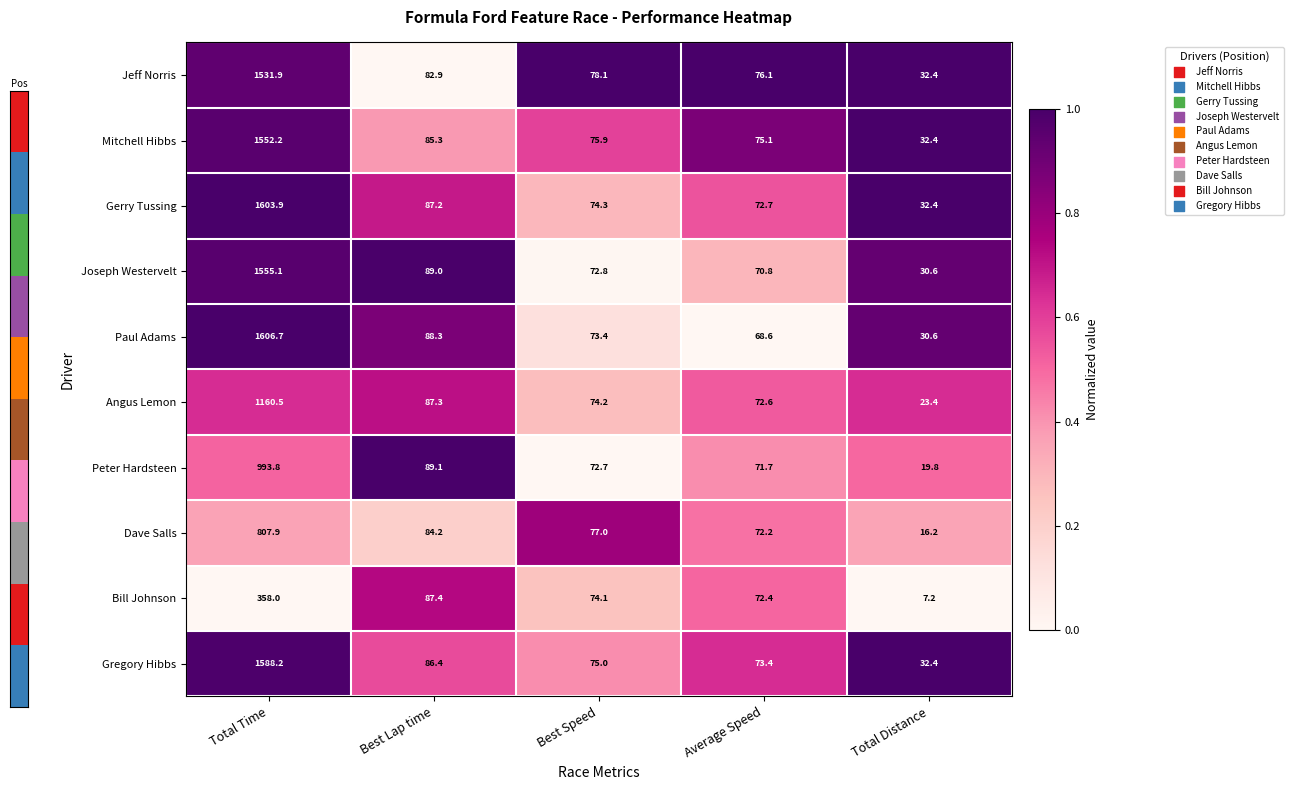

Rank the categories by Jeff Norris value from lowest to highest.

Total Distance, Average Speed, Best Speed, Best Lap time, Total Time